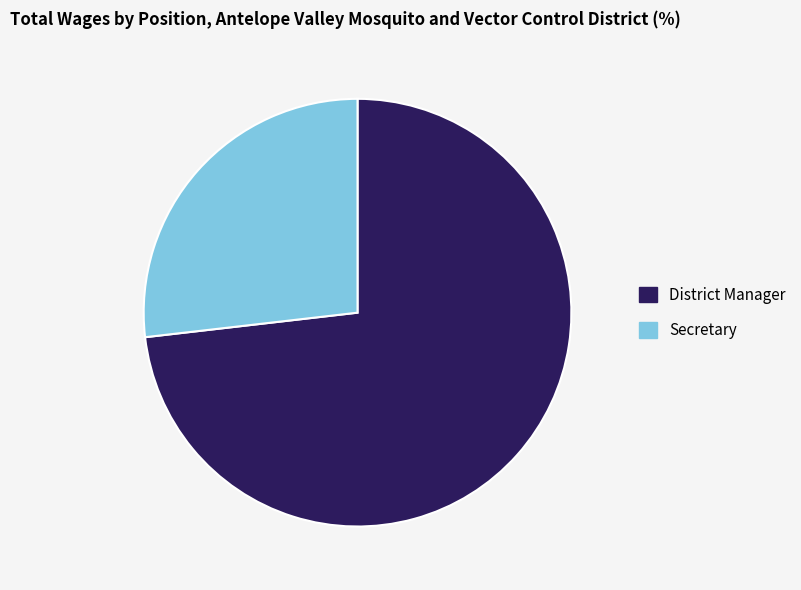

What is the largest slice in the pie chart?

District Manager